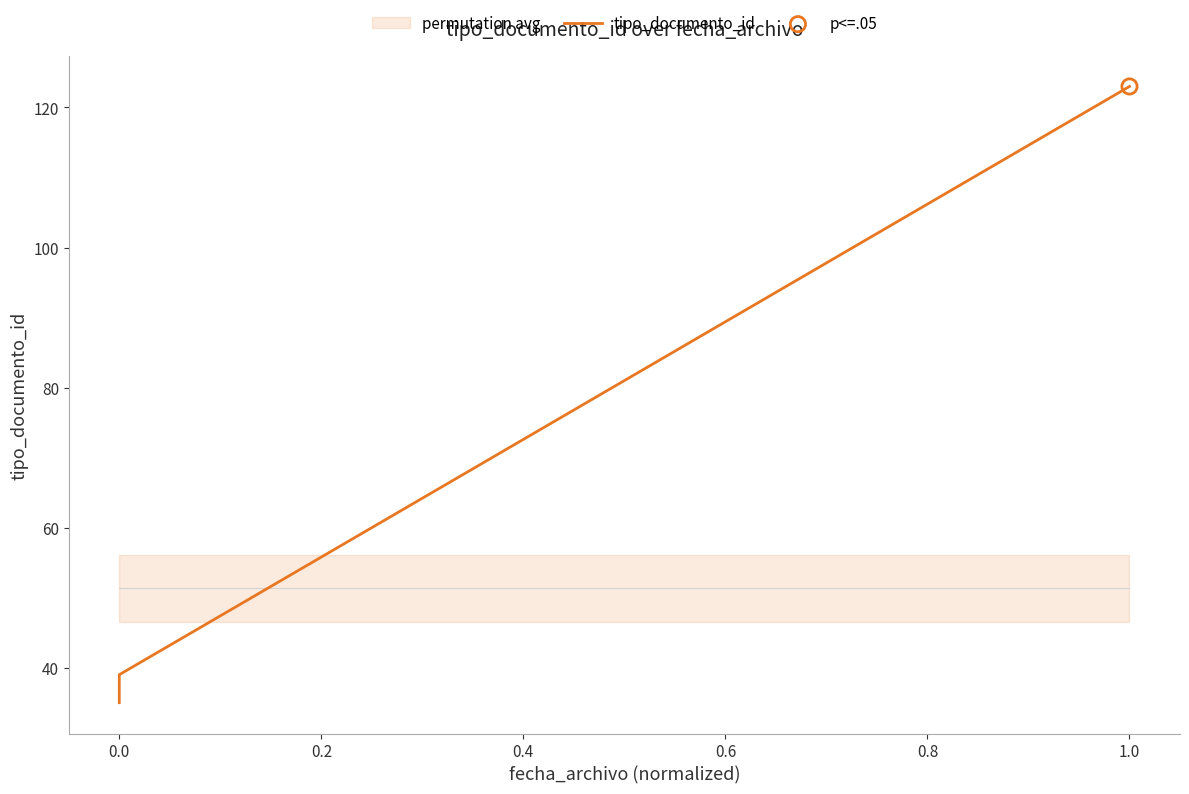

Between 0.0 and 0.4, which is larger?

0.4